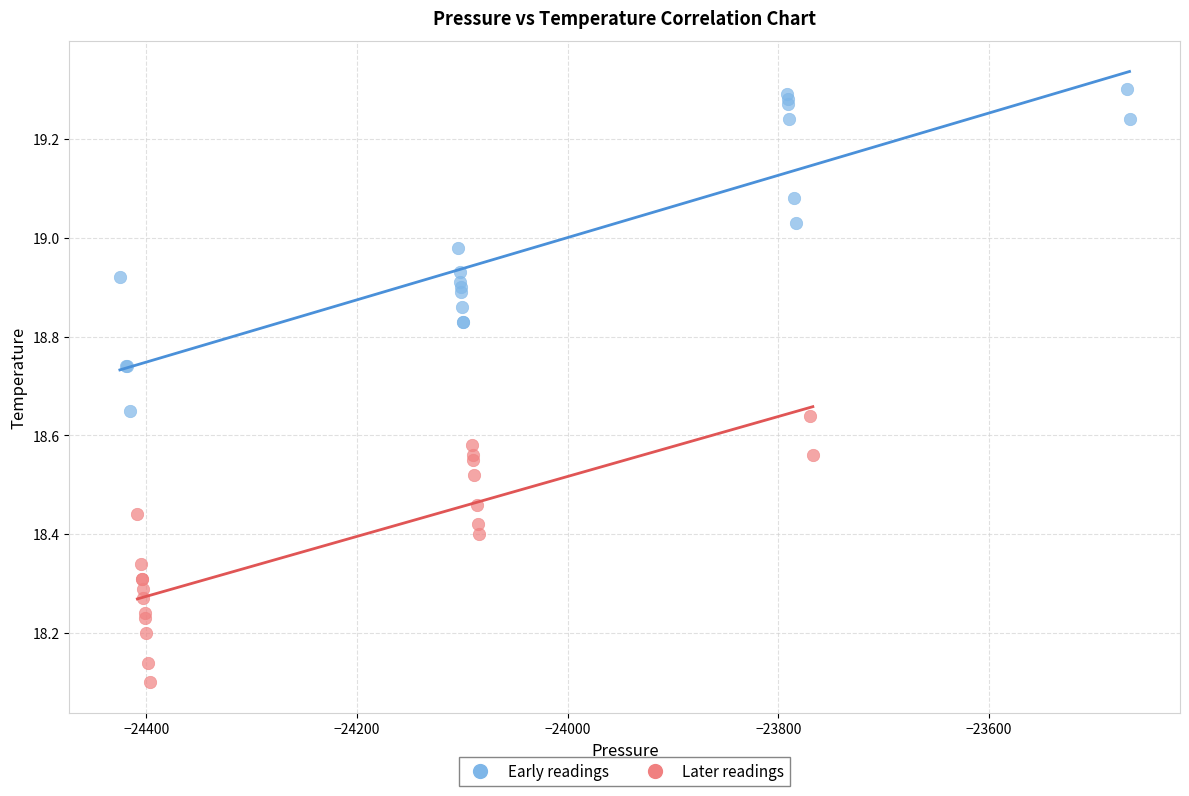

Which series reaches the maximum Y coordinate?

Early readings